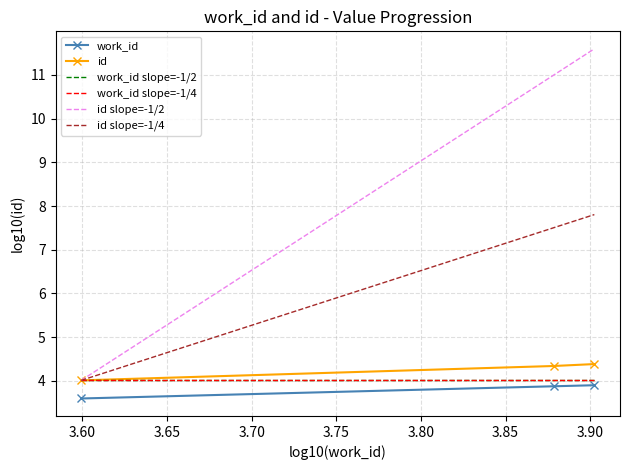

At which label does id reach its peak?

7988